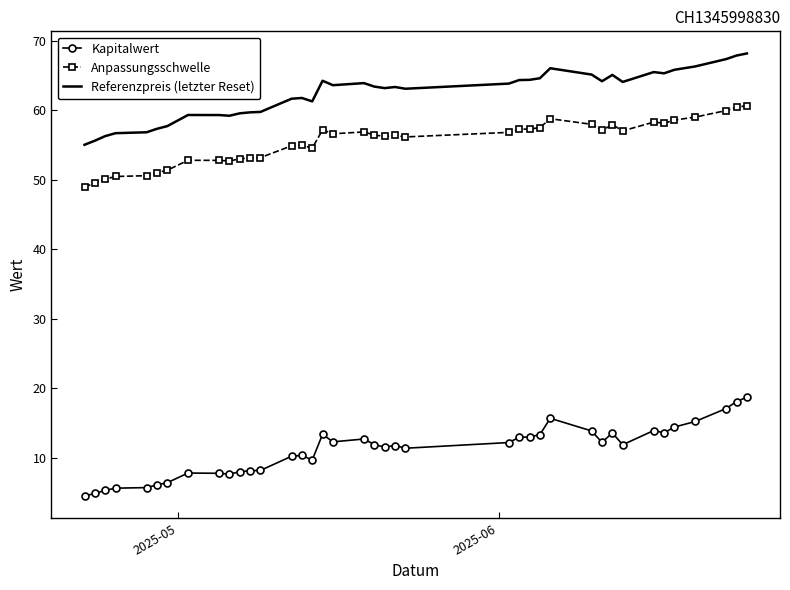

True or false: Referenzpreis (letzter Reset) has more than 2 points higher than both neighbors.

True